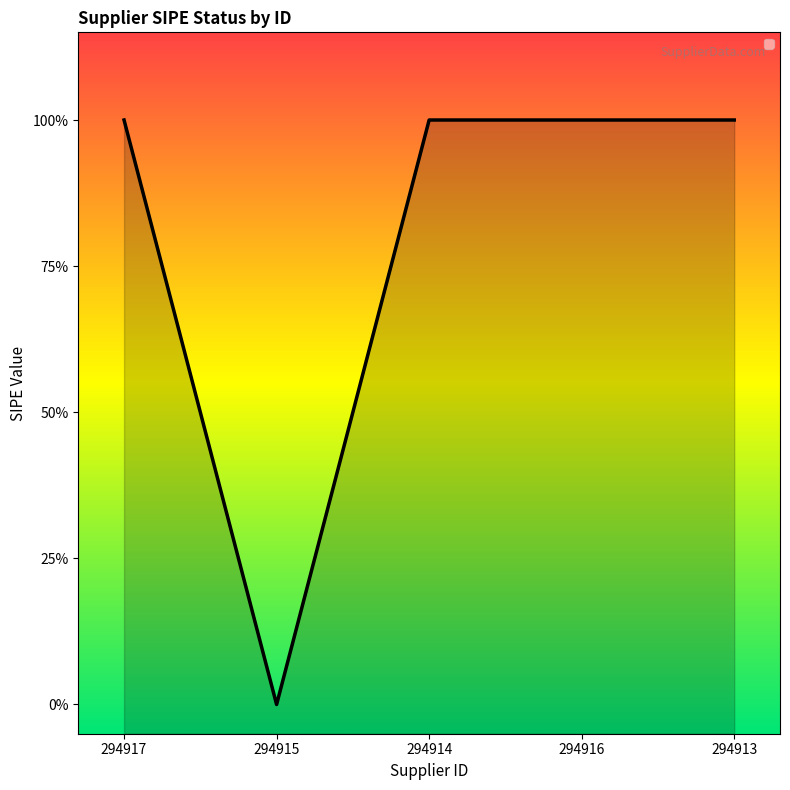

Rank the categories by value from lowest to highest.

294915, 294917, 294914, 294916, 294913